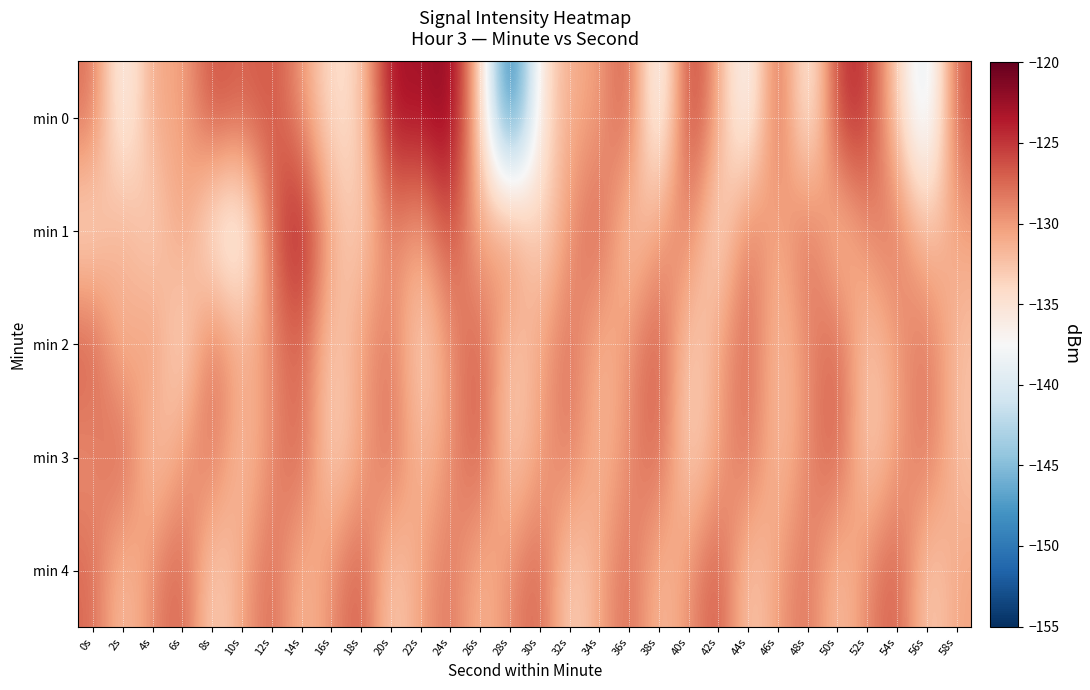

How many distinct data groups are displayed?

5